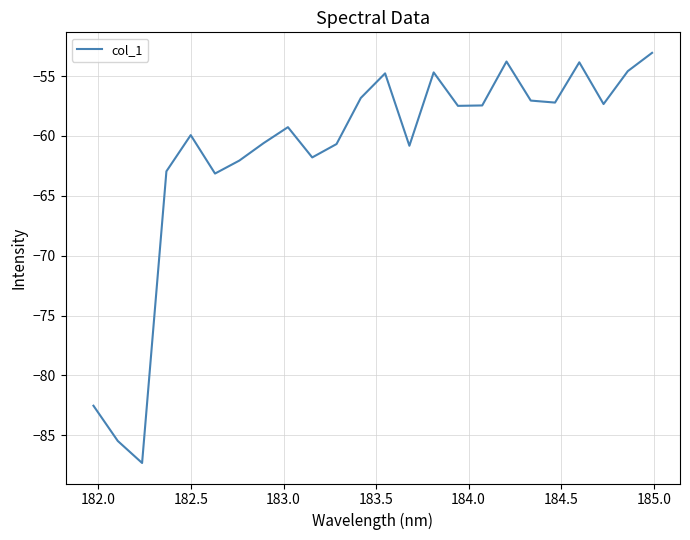

What is the difference between the second highest and minimum values?

33.5